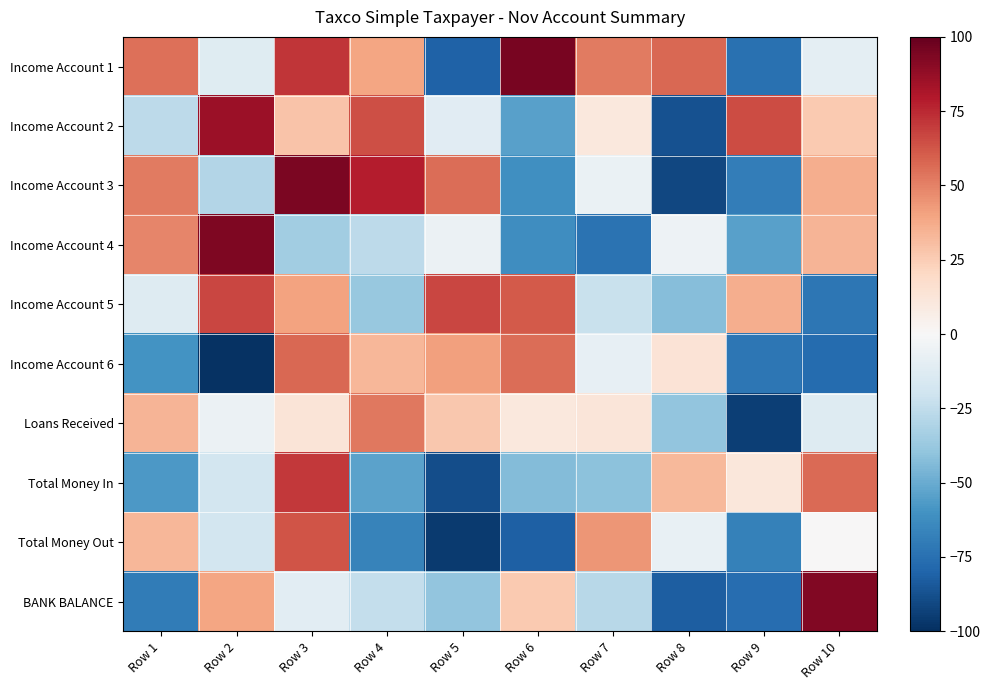

Reading left to right, list all the values displayed in this chart.

Income Account 1: Row 1=54.8	Row 2=-12.2	Row 3=71.7	Row 4=39.5	Row 5=-81.2	Row 6=95.1	Row 7=52.2	Row 8=57.2	Row 9=-74.4	Row 10=-9.9
Income Account 2: Row 1=-25.8	Row 2=85.4	Row 3=28.8	Row 4=64.6	Row 5=-11.3	Row 6=-54.6	Row 7=10.9	Row 8=-87.2	Row 9=65.5	Row 10=26.3
Income Account 3: Row 1=51.6	Row 2=-29.1	Row 3=94.1	Row 4=78.6	Row 5=55.7	Row 6=-61.1	Row 7=-6.7	Row 8=-91.2	Row 9=-69.1	Row 10=36.6
Income Account 4: Row 1=49.0	Row 2=93.5	Row 3=-34.8	Row 4=-25.9	Row 5=-6.1	Row 6=-62.1	Row 7=-74.0	Row 8=-4.9	Row 9=-54.6	Row 10=34.0
Income Account 5: Row 1=-12.6	Row 2=66.5	Row 3=40.1	Row 4=-37.5	Row 5=66.5	Row 6=61.0	Row 7=-22.5	Row 8=-42.3	Row 9=36.5	Row 10=-72.0
Income Account 6: Row 1=-60.0	Row 2=-98.5	Row 3=57.4	Row 4=33.0	Row 5=41.0	Row 6=56.1	Row 7=-8.2	Row 8=13.7	Row 9=-72.0	Row 10=-77.1
Loans Received: Row 1=33.7	Row 2=-5.8	Row 3=13.0	Row 4=53.0	Row 5=26.9	Row 6=10.7	Row 7=11.8	Row 8=-39.2	Row 9=-93.8	Row 10=-12.7
Total Money In: Row 1=-57.1	Row 2=-18.3	Row 3=70.7	Row 4=-53.2	Row 5=-88.3	Row 6=-43.7	Row 7=-41.3	Row 8=32.4	Row 9=11.4	Row 10=56.8
Total Money Out: Row 1=32.9	Row 2=-18.7	Row 3=62.8	Row 4=-66.6	Row 5=-95.5	Row 6=-82.0	Row 7=44.5	Row 8=-7.6	Row 9=-67.7	Row 10=0.2
BANK BALANCE: Row 1=-69.5	Row 2=39.3	Row 3=-10.8	Row 4=-23.8	Row 5=-39.7	Row 6=26.1	Row 7=-27.6	Row 8=-82.5	Row 9=-76.4	Row 10=92.4